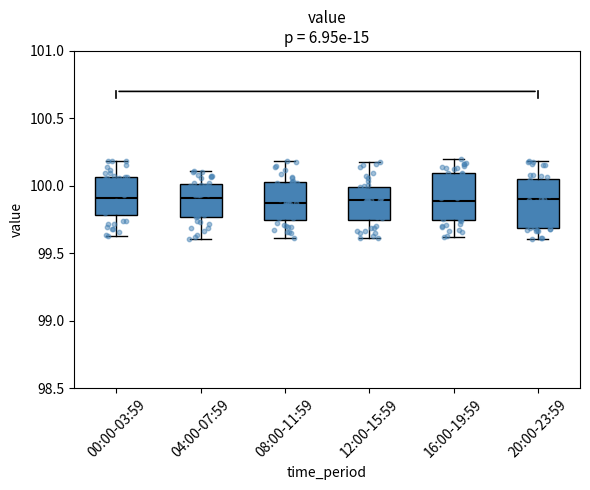

Reading left to right, read every box against the y-axis: the position of its median line, the range the box covers, and the ends of its whiskers. The values are not printed on the chart, so give them approximately, as read against the axis.

00:00-03:59: median 99.90, box 99.80 to 100.05, whiskers 99.65 to 100.20
04:00-07:59: median 99.90, box 99.75 to 100.00, whiskers 99.60 to 100.10
08:00-11:59: median 99.85, box 99.75 to 100.05, whiskers 99.60 to 100.20
12:00-15:59: median 99.90, box 99.75 to 100.00, whiskers 99.60 to 100.20
16:00-19:59: median 99.90, box 99.75 to 100.10, whiskers 99.60 to 100.20
20:00-23:59: median 99.90, box 99.70 to 100.05, whiskers 99.60 to 100.20